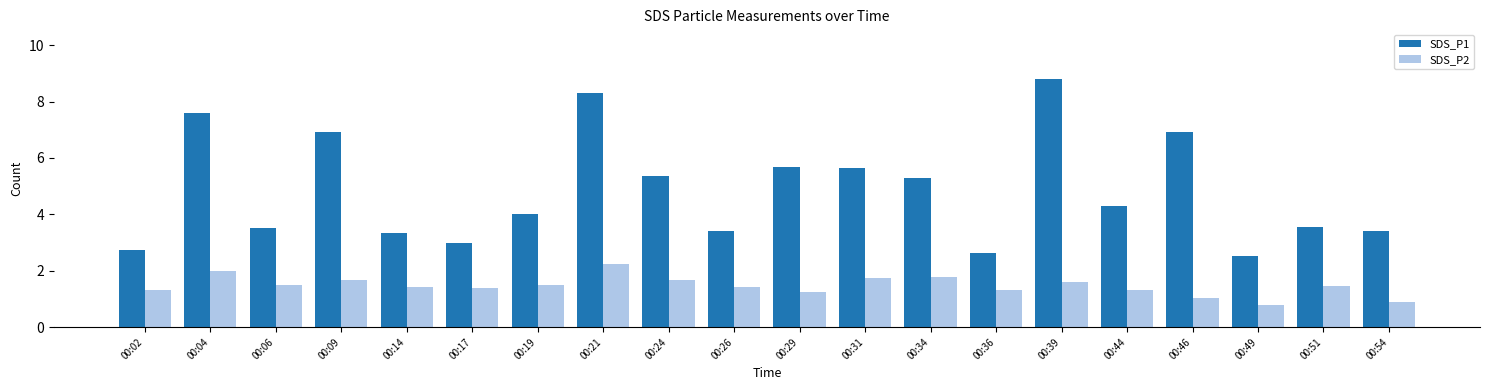

What is the sum of all SDS_P1 values?

96.9